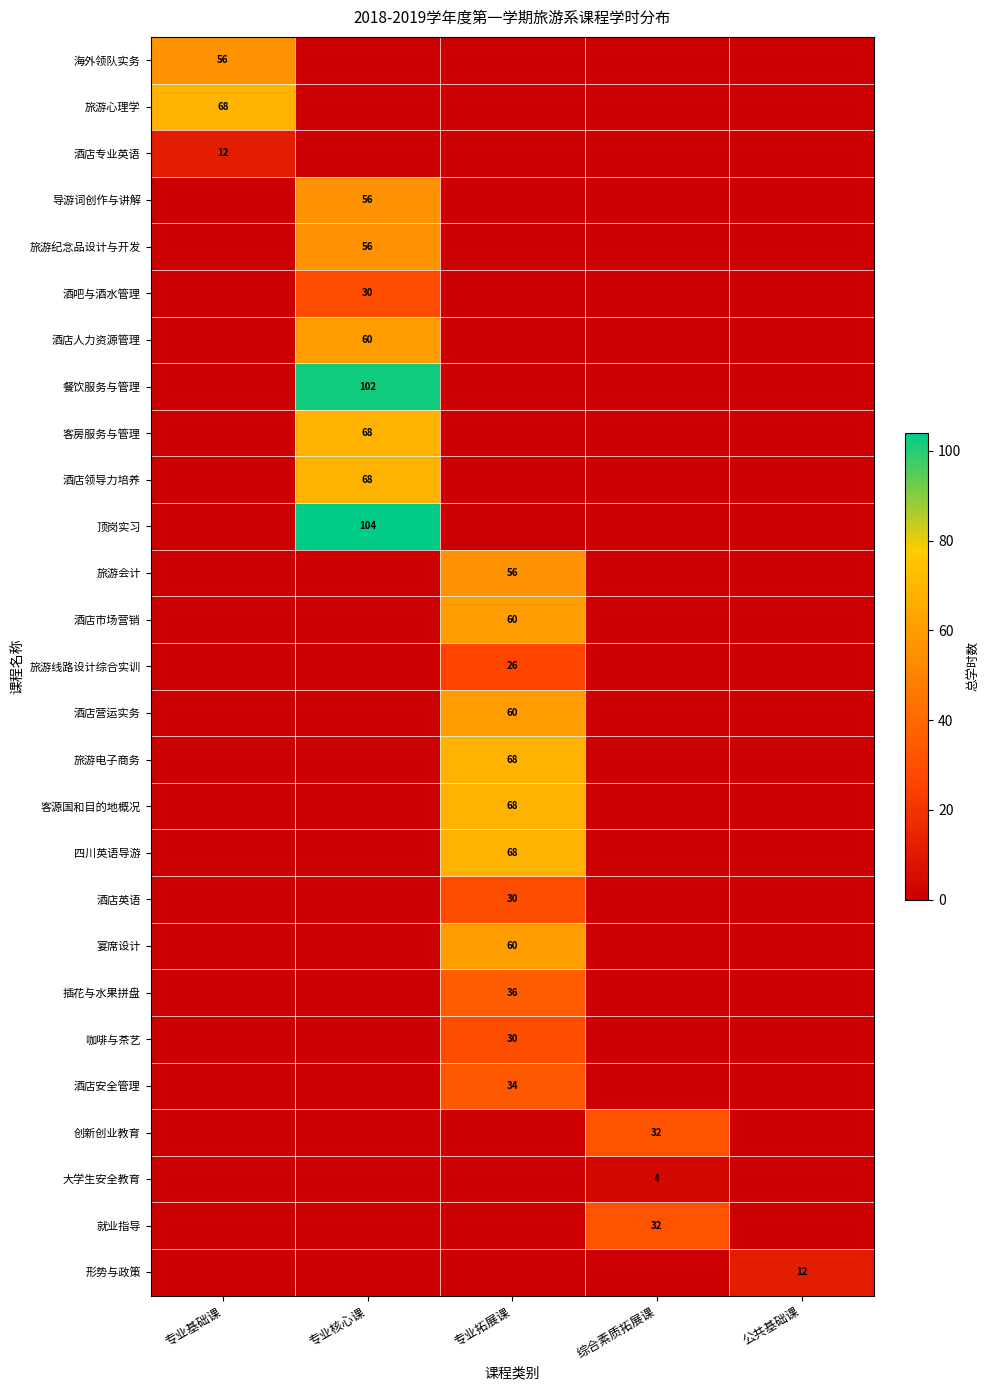

True or false: 旅游电子商务 has a value of 44 at 专业拓展课.

False